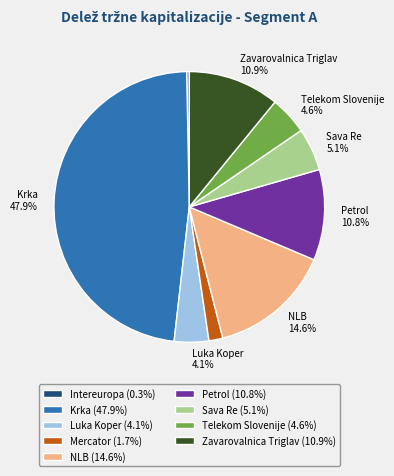

Is there any slice that represents more than half of the pie?

No